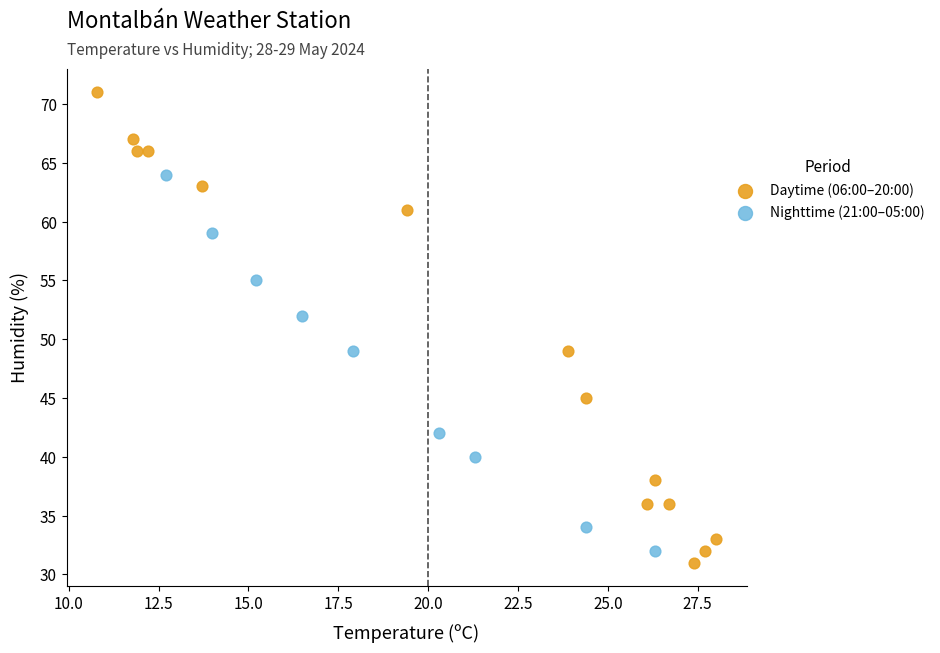

Which series contains the highest Y value?

Daytime (06:00–20:00)